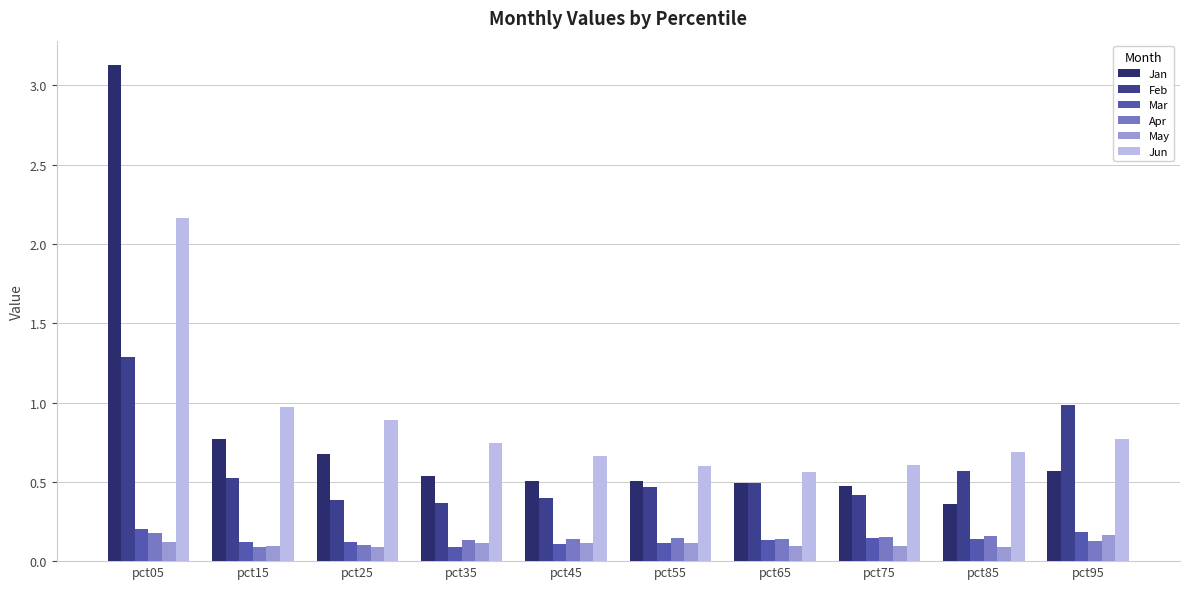

Which series has the widest spread of values?

Jan